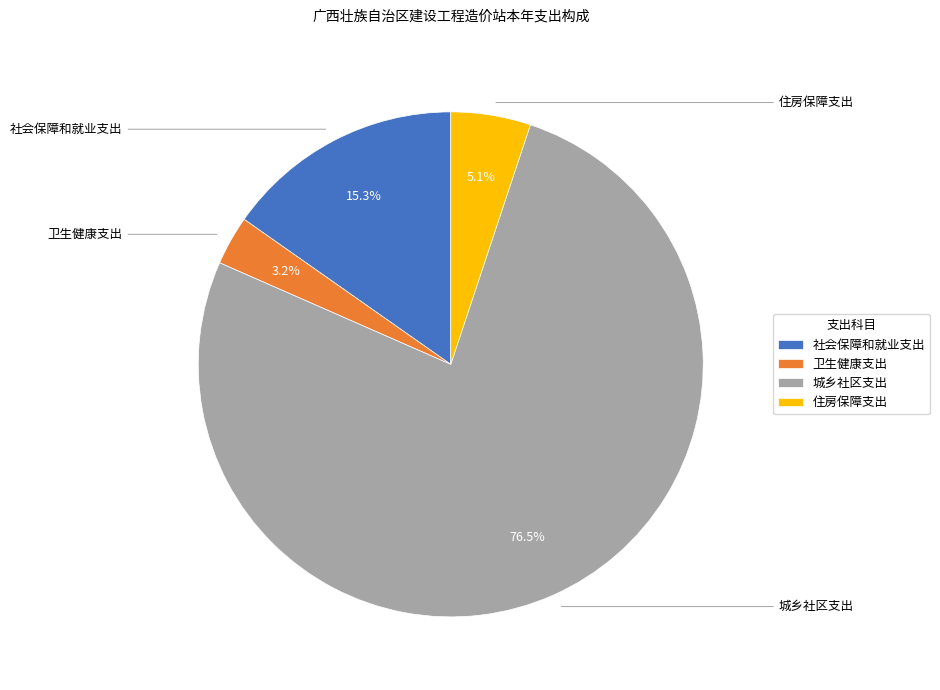

To the nearest percent, what portion does 社会保障和就业支出 represent?

15%